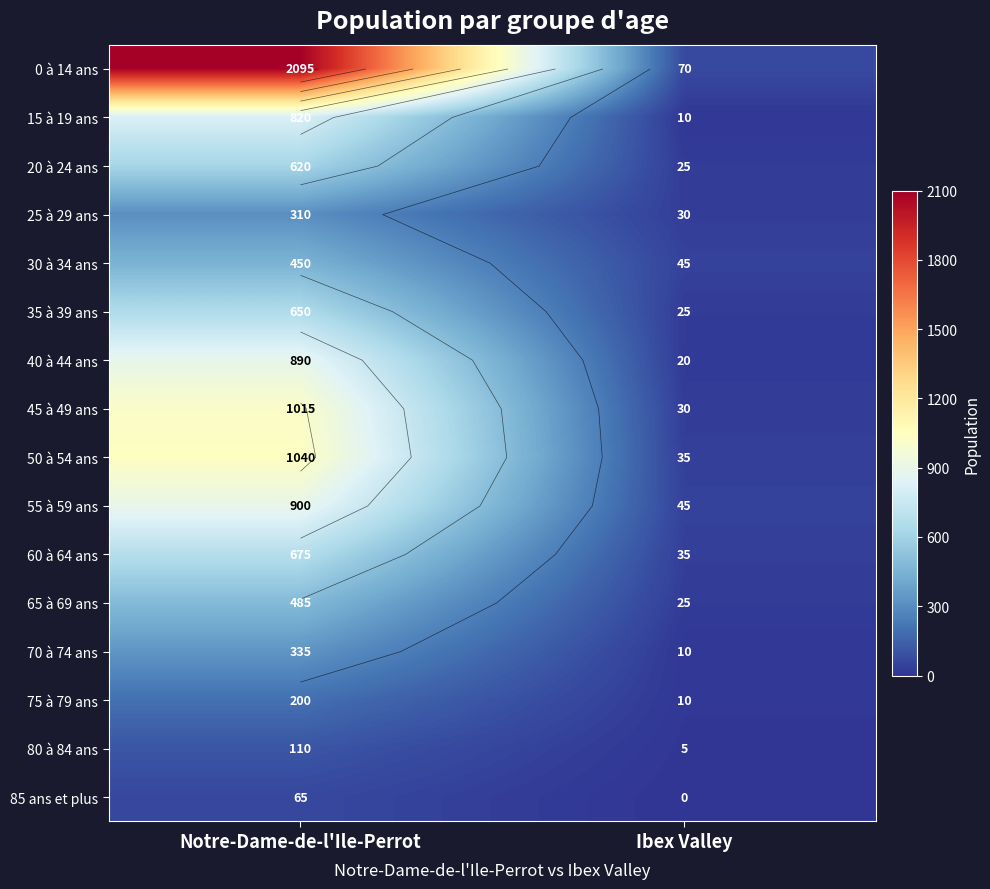

What is the difference between the maximum and minimum values in the 0 à 14 ans series?

2025